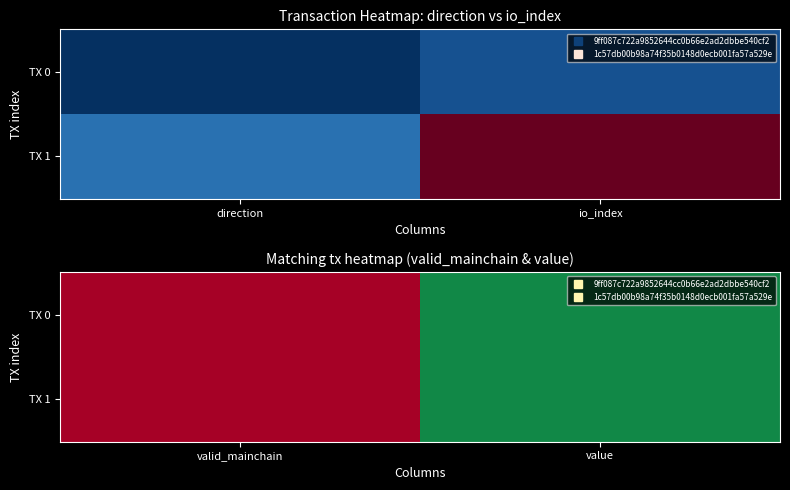

Which category has the highest value in the TX 0 series?

value